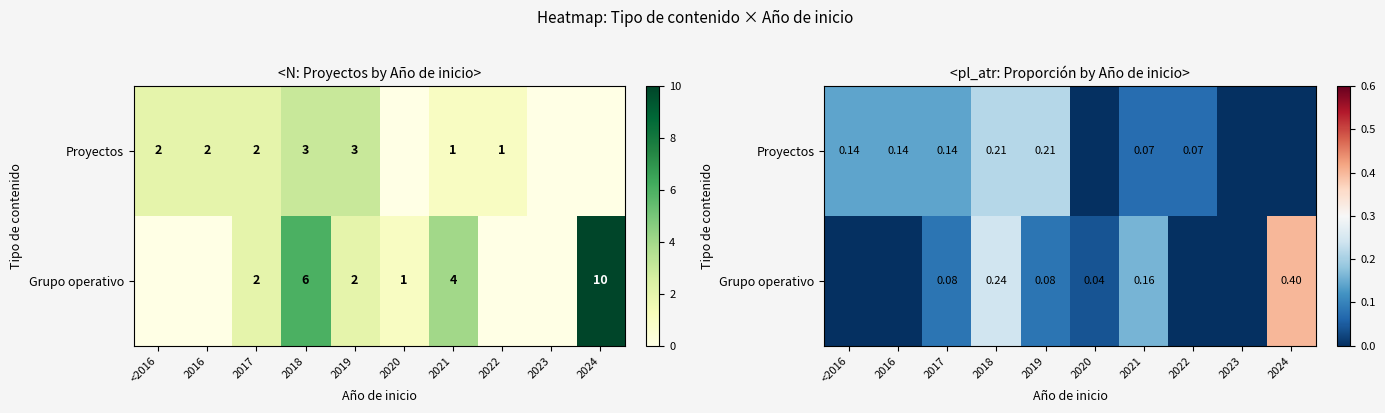

Which label corresponds to the smallest value in the chart?

2020